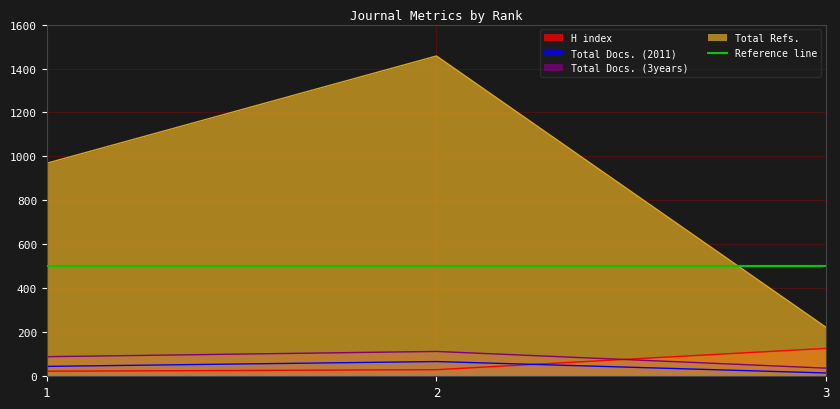

At which label does Total Docs. (2011) first exceed 45?

2